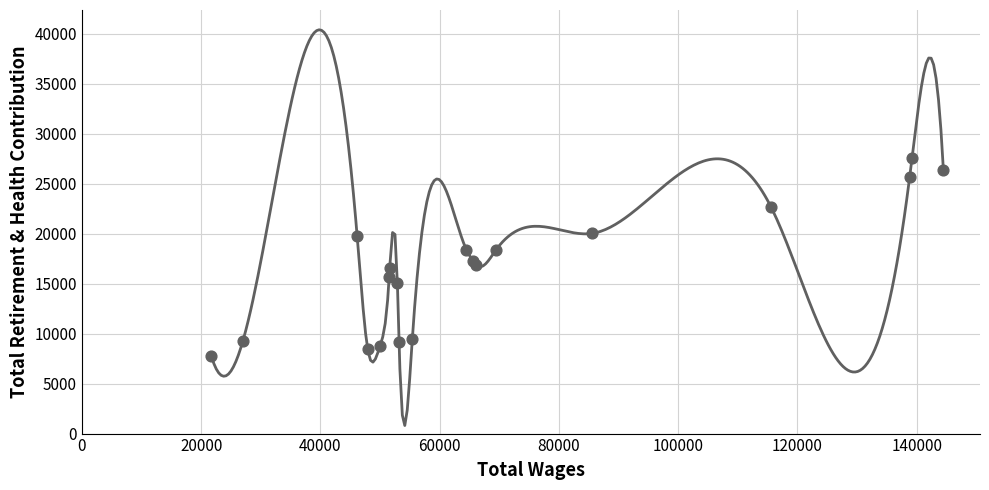

Approximately how many times larger is the value at 8 compared to 0?

0.7